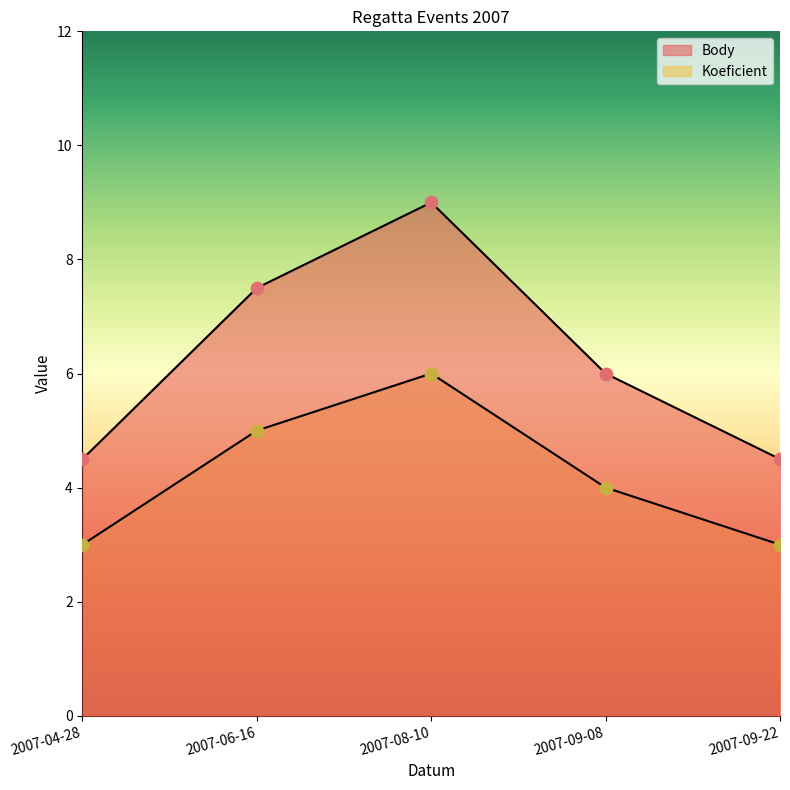

Which series contains the highest Y value?

Body